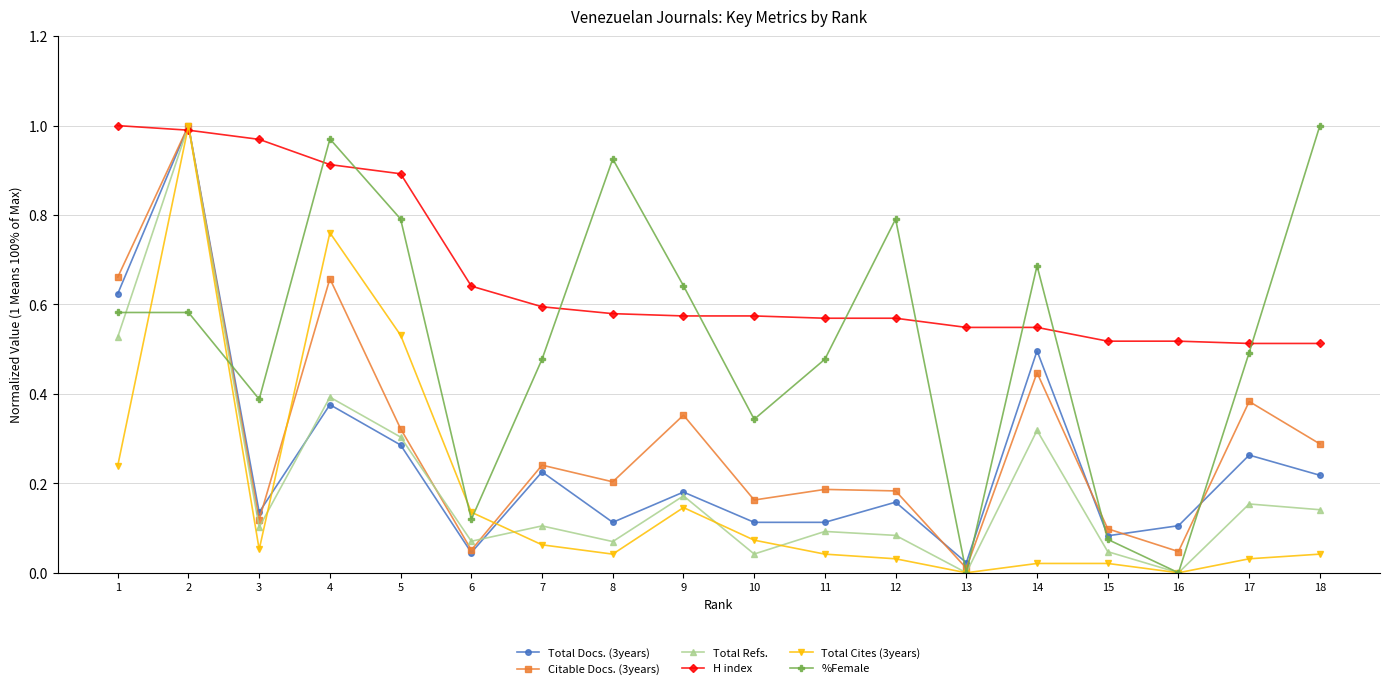

Which series has the largest total across all categories?

H index